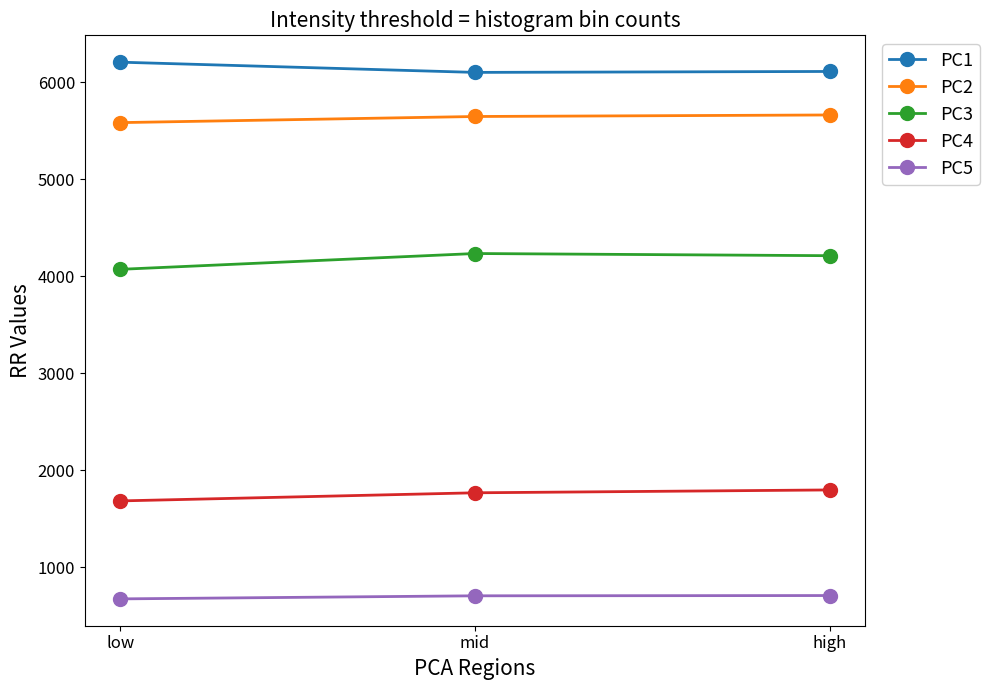

Is the value of PC4 at high greater than the value of PC1 at low?

No